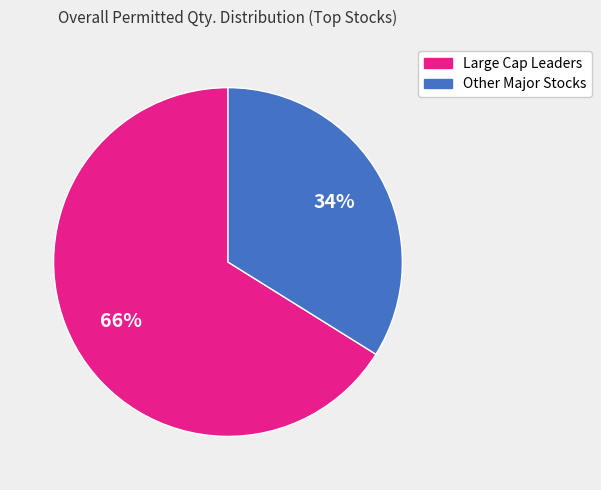

To the nearest percent, what is the average slice percentage?

50%